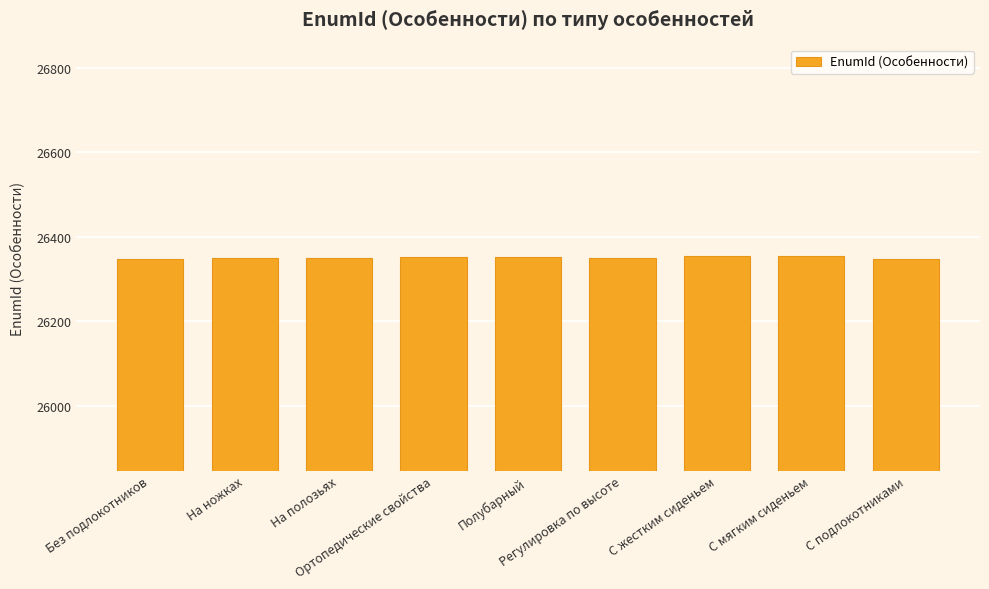

What is the value of the 3rd bar from the left?

26350